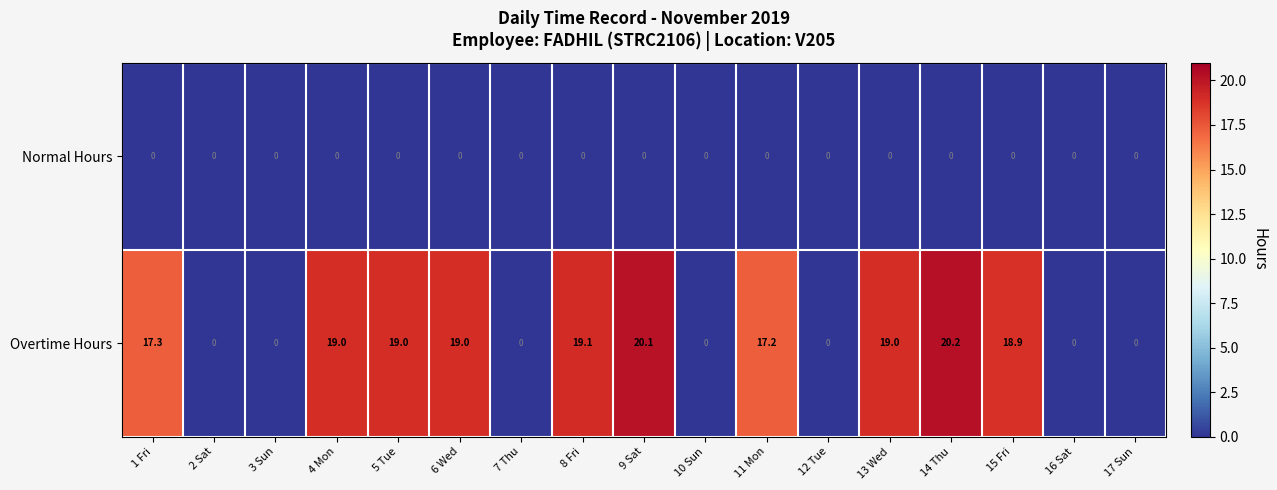

True or false: Overtime Hours has a value of -8.5 at 10 Sun.

False